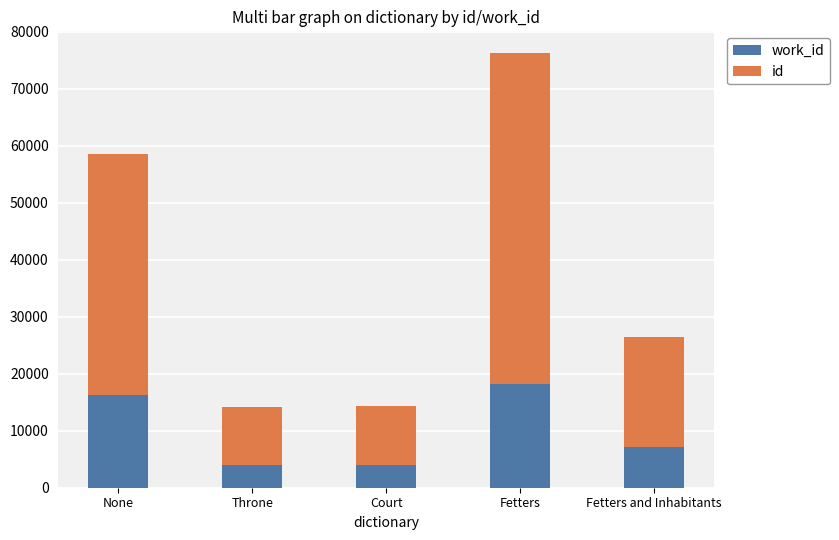

How many data points does each series have?

5